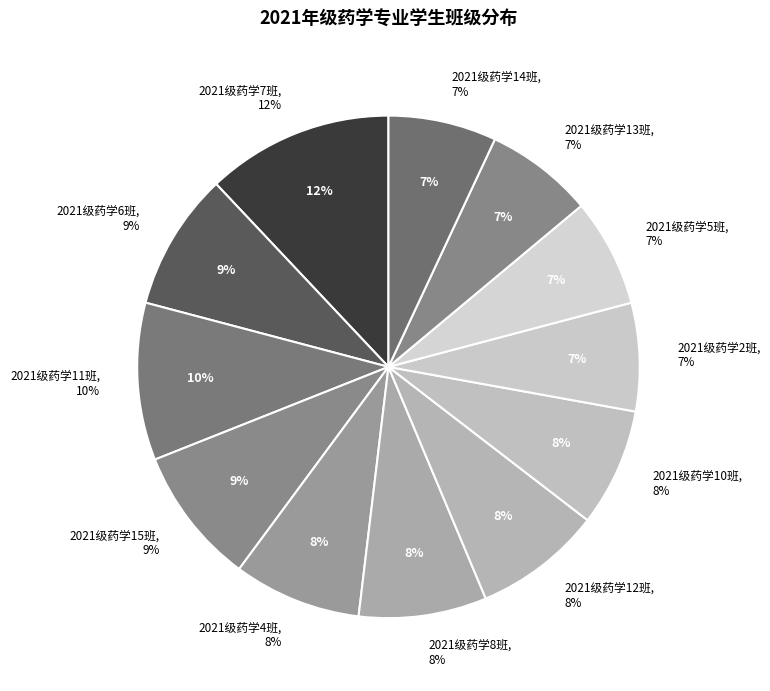

Is there any slice that represents more than half of the pie?

No